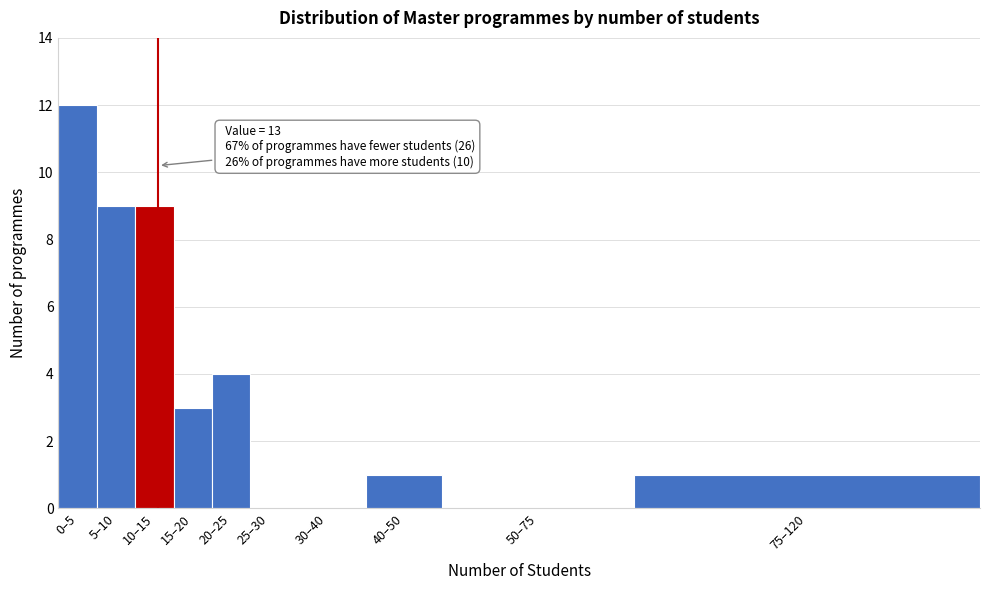

Reading left to right, list all the values displayed in this chart.

0–5=12	5–10=9	10–15=9	15–20=3	20–25=4	25–30=0	30–40=0	40–50=1	50–75=0	75–120=1